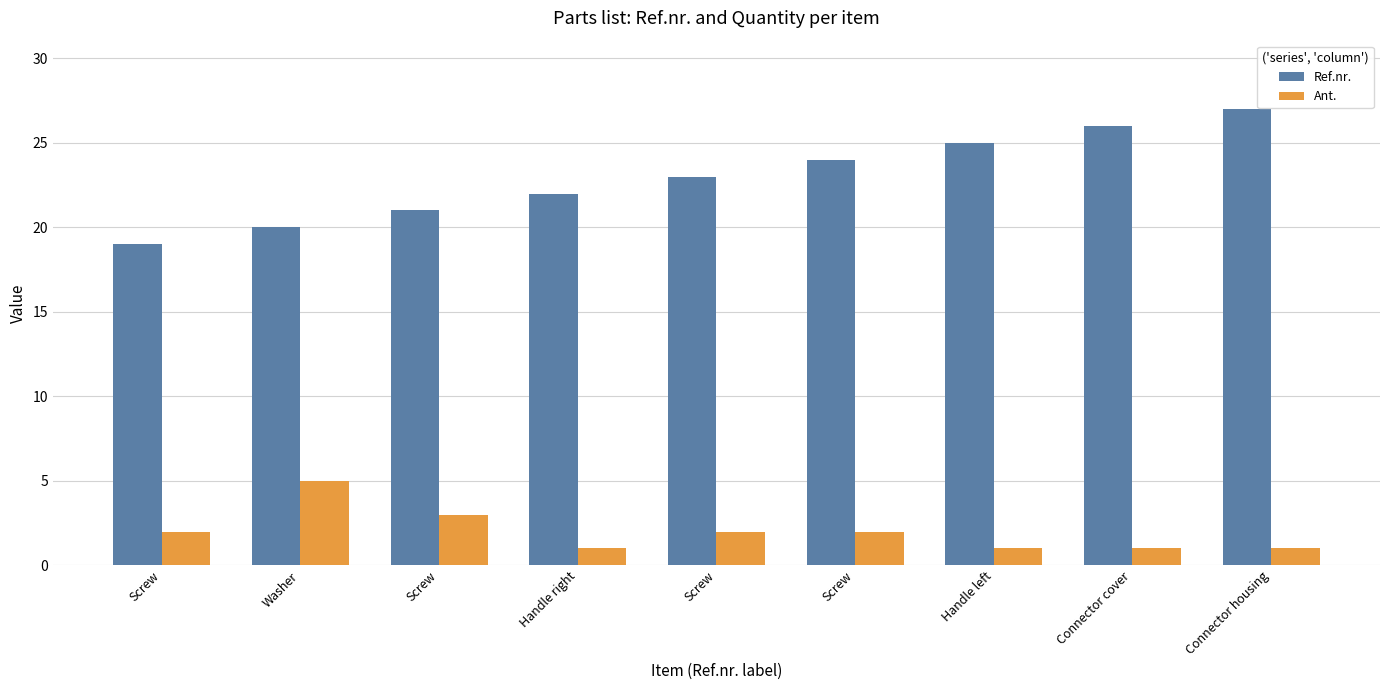

How many groups of bars are there?

9